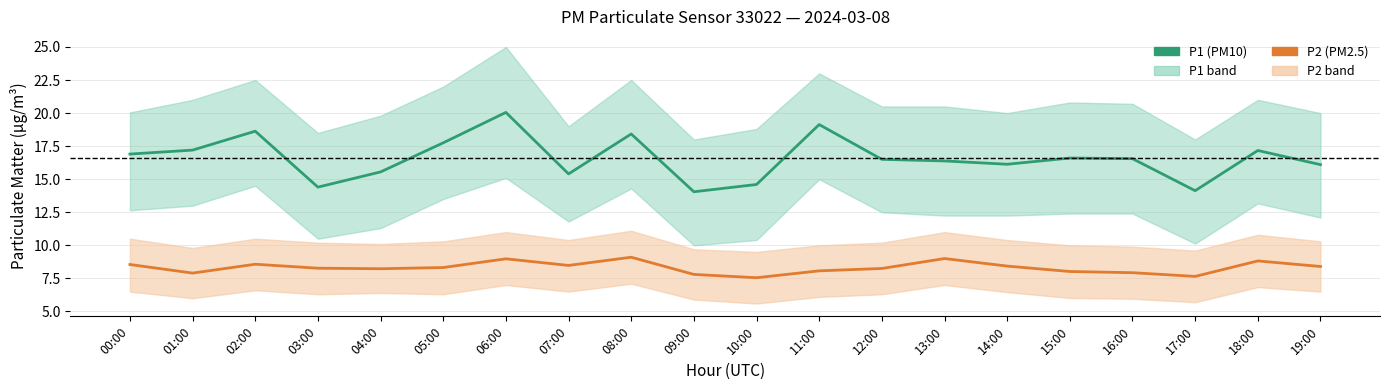

What position from the left is 08:00?

9